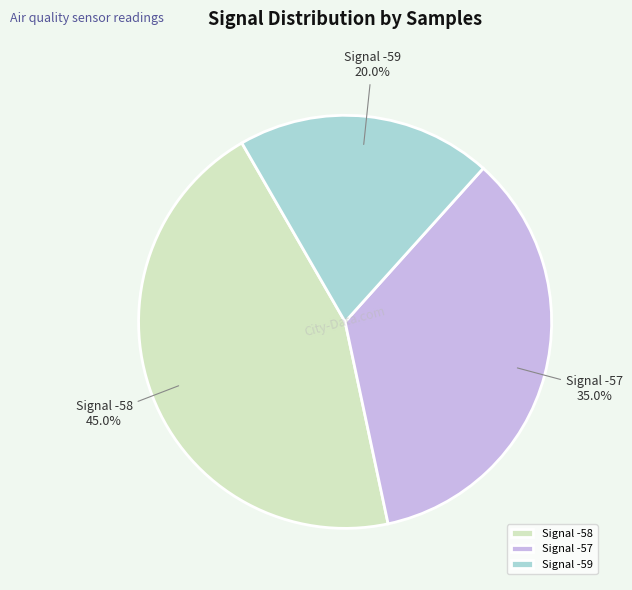

What is the largest slice in the pie chart?

Signal -58